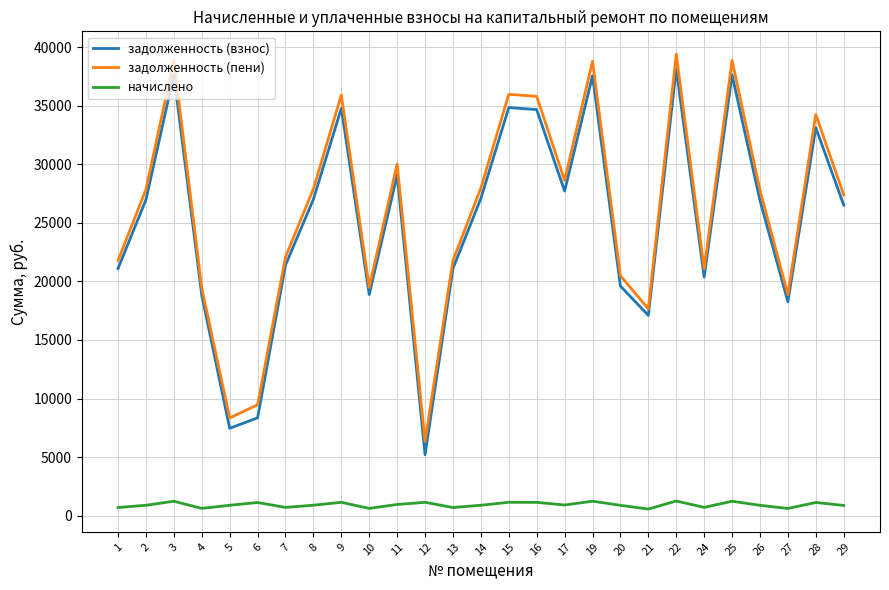

At which category does задолженность (пени) reach its first local peak?

3